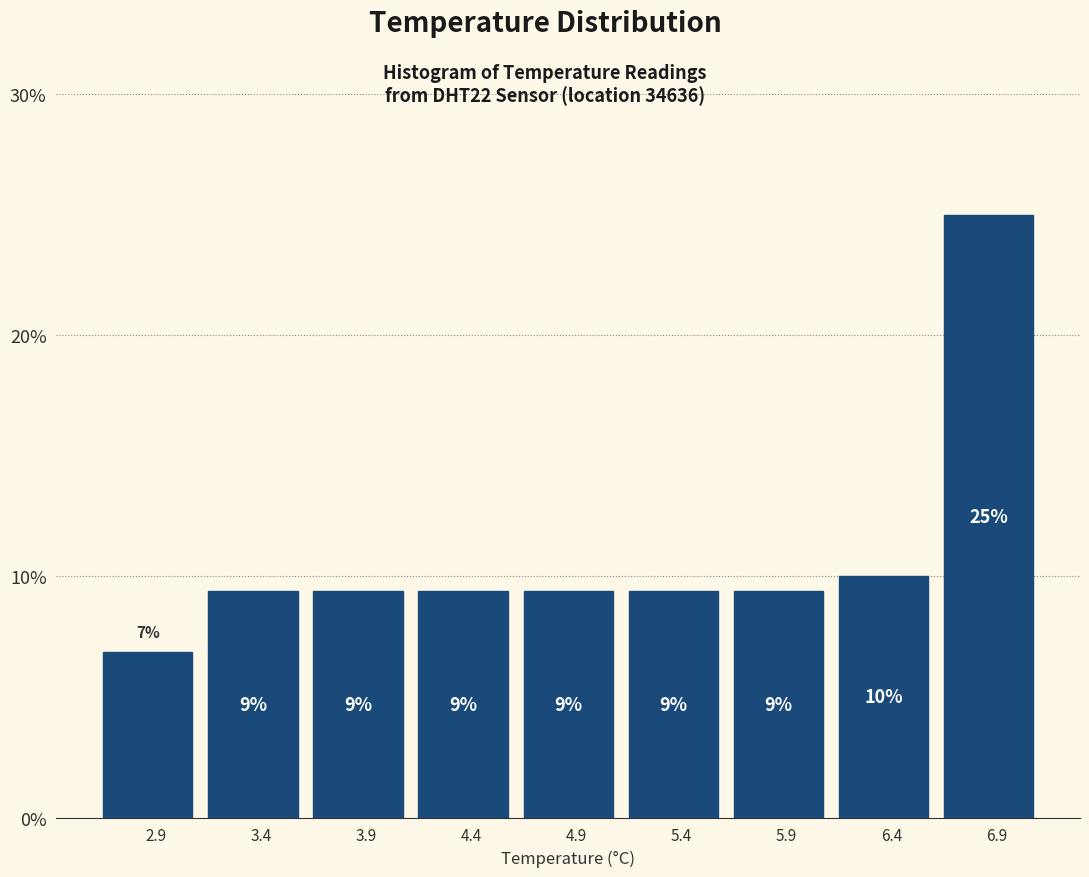

How many bars are there in total?

9